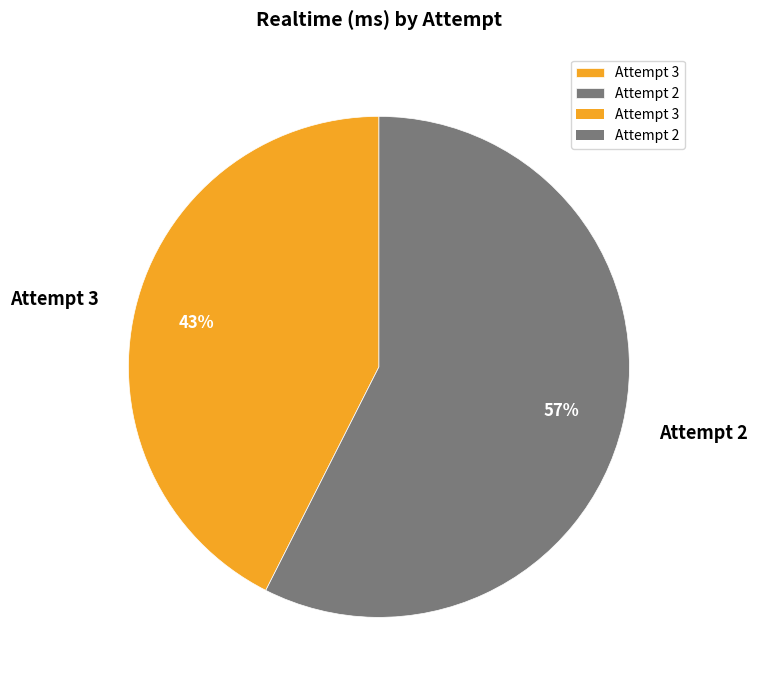

How many slices are in this pie chart?

2